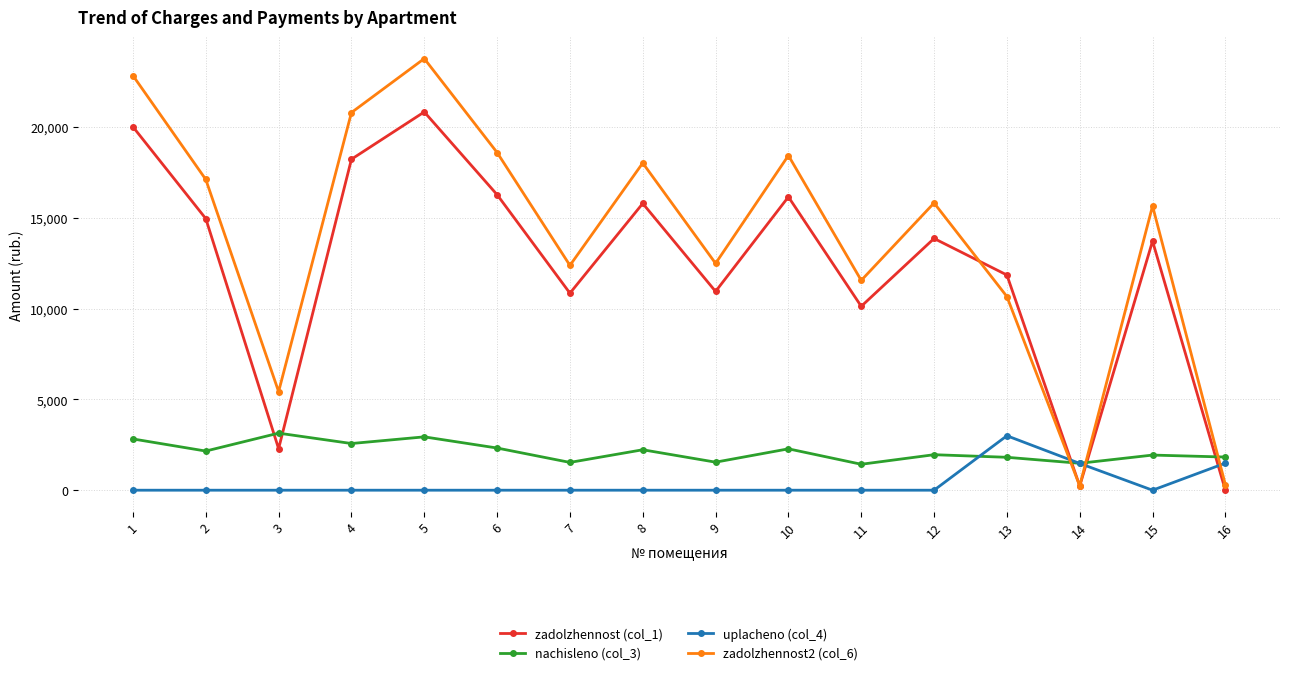

At which category does zadolzhennost (col_1) reach its first local valley?

3